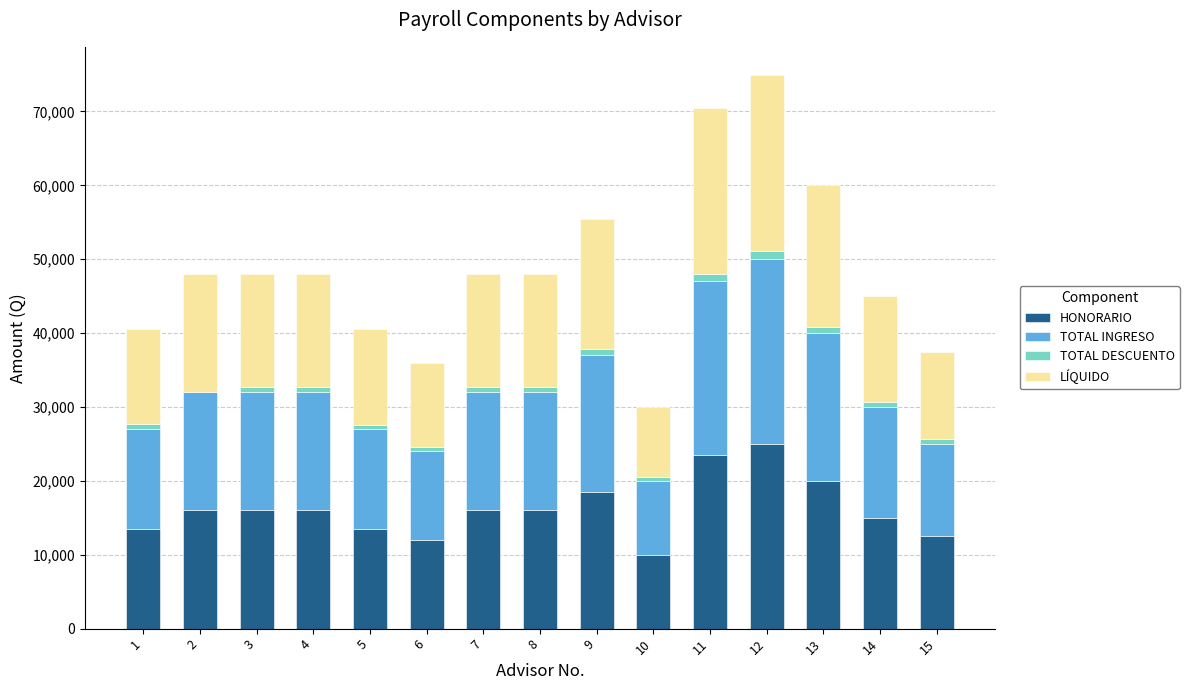

Does the chart contain stacked bars?

Yes